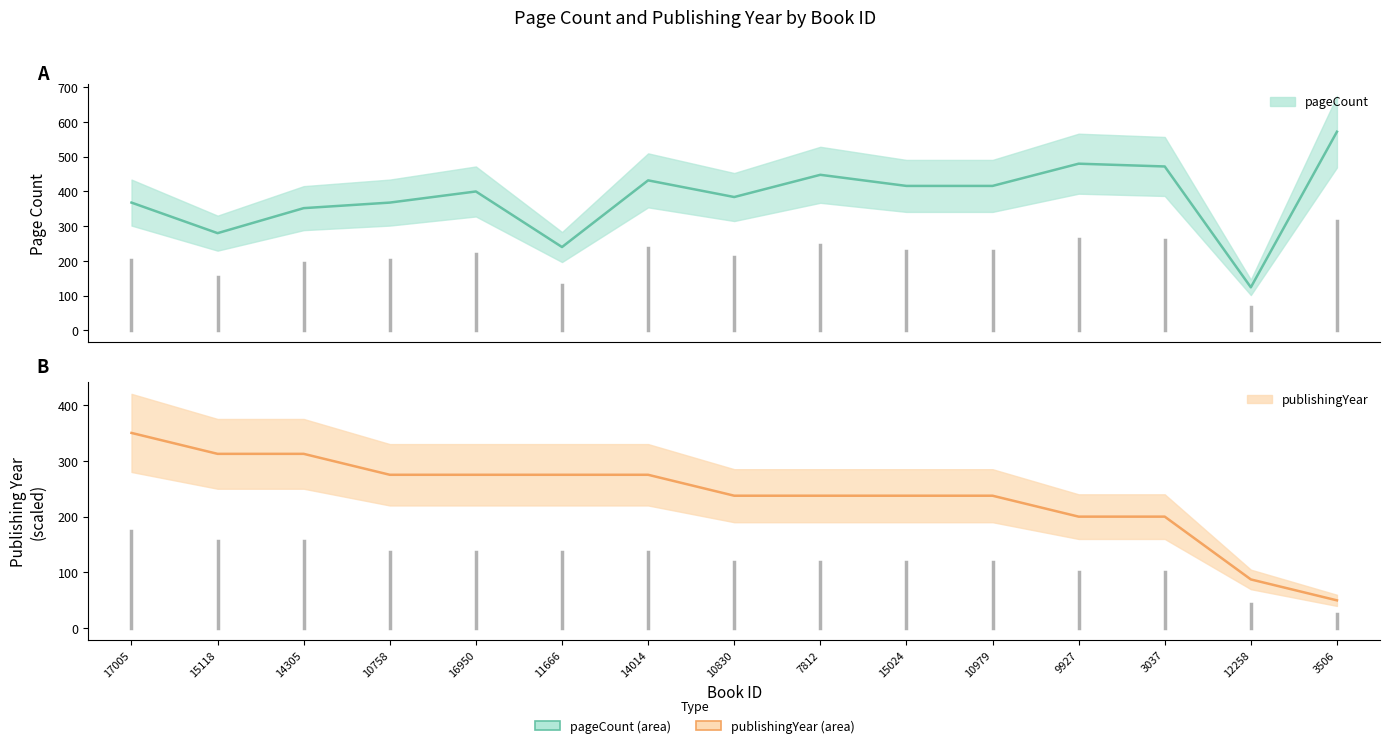

At which category is the sum across all series the highest?

17005